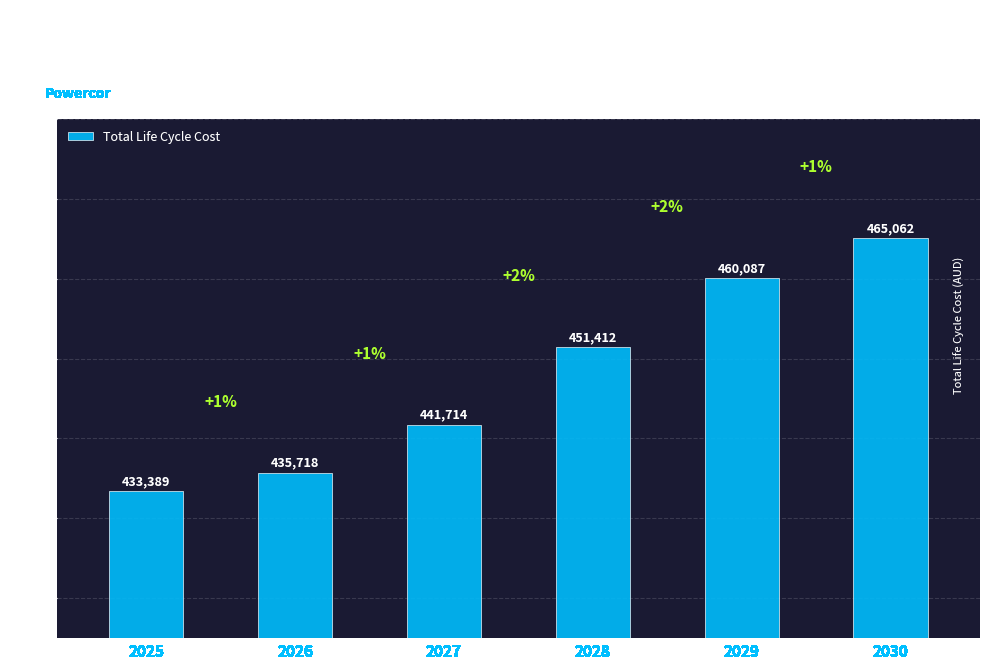

At which label does the data first exceed 451412?

2028